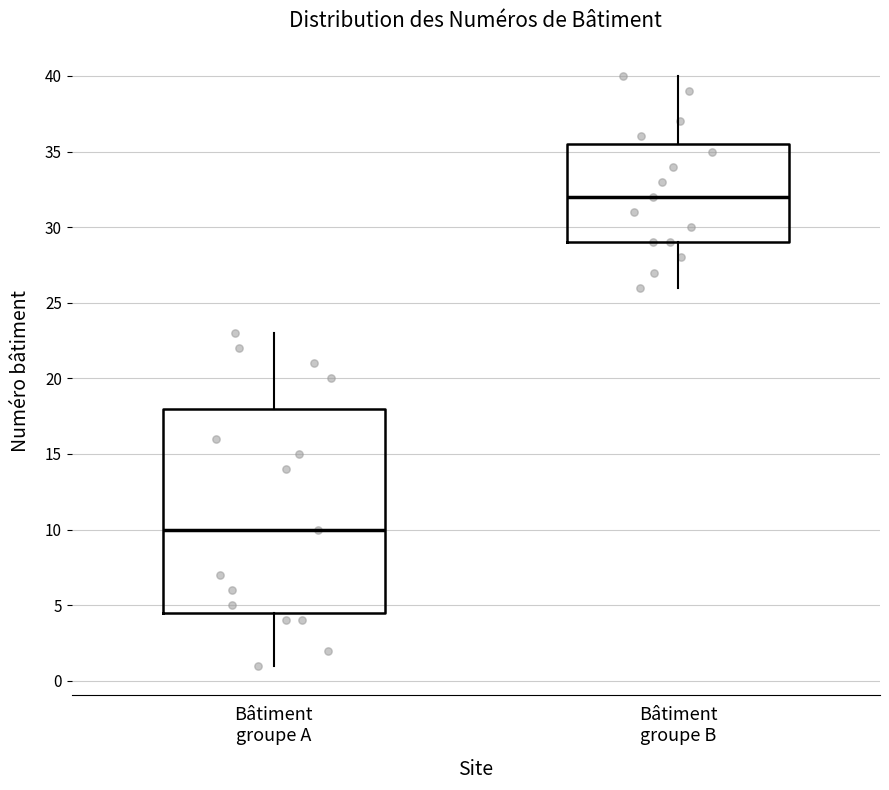

Reading left to right, transcribe this box plot: for each box, give where its median line is, the range the box spans, and where its two whiskers end, as read against the y-axis. The values are not printed on the chart, so give them approximately, as read against the axis.

Bâtiment groupe A: median 10.0, box 4.5 to 18.0, whiskers 1.0 to 23.0
Bâtiment groupe B: median 32.0, box 29.0 to 35.5, whiskers 26.0 to 40.0